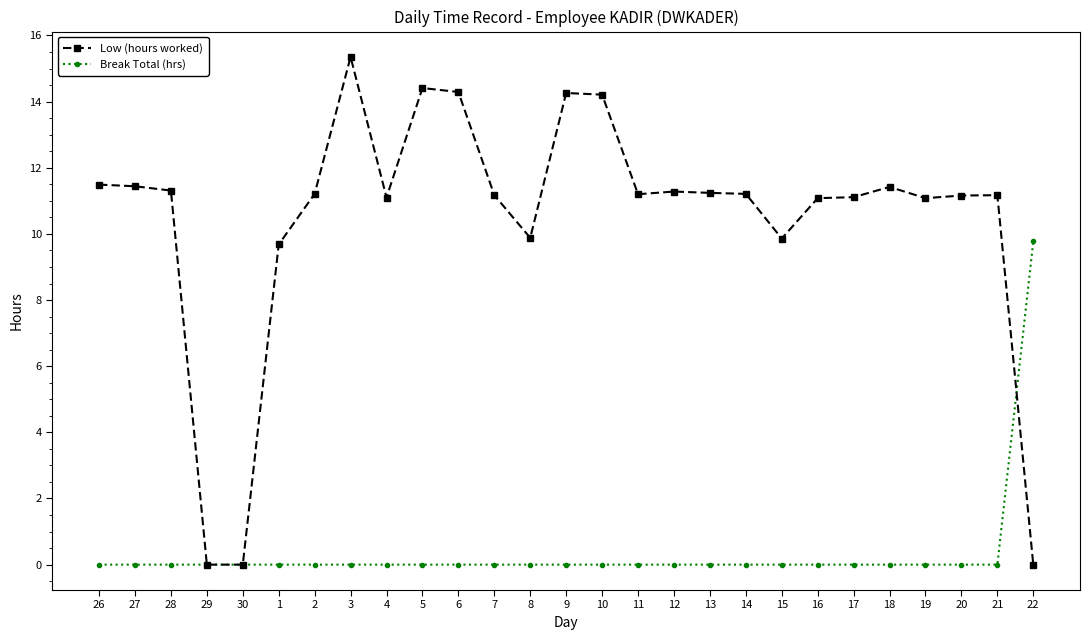

What is the average value of the Break Total (hrs) series?

0.4